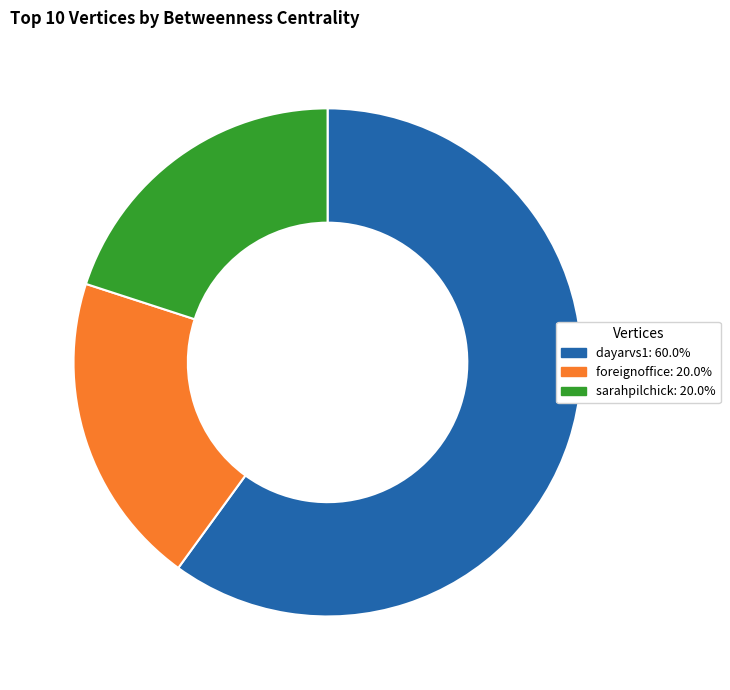

What is the largest slice in the pie chart?

dayarvs1